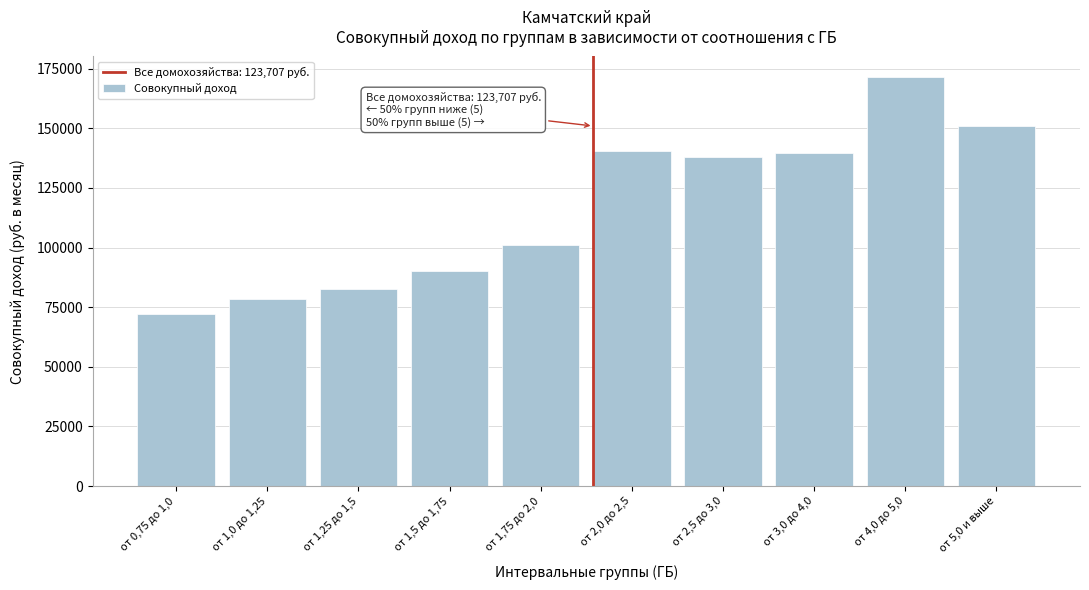

Reading left to right, list all the values displayed in this chart.

от 0,75 до 1,0=72007.3	от 1,0 до 1,25=78511.4	от 1,25 до 1,5=82531.2	от 1,5 до 1,75=90181.5	от 1,75 до 2,0=100873.8	от 2,0 до 2,5=140395.0	от 2,5 до 3,0=137863.4	от 3,0 до 4,0=139459.8	от 4,0 до 5,0=171504.2	от 5,0 и выше=150953.8